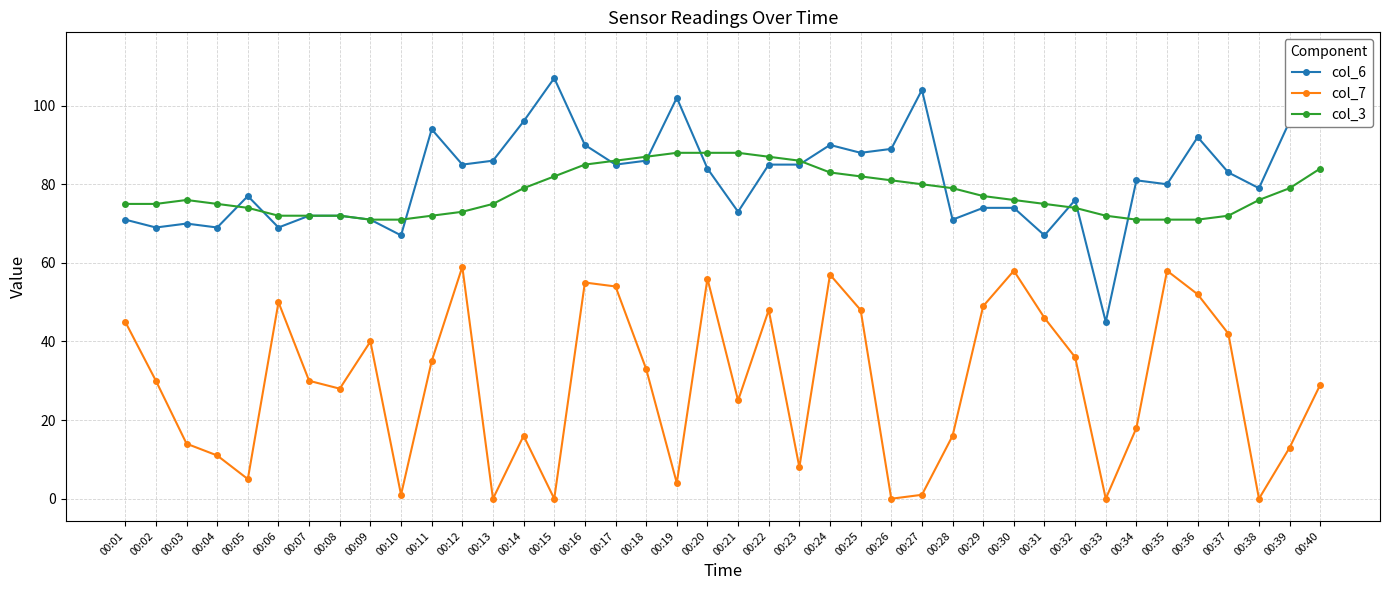

Is it true that col_3 equals 73 at 00:12?

True